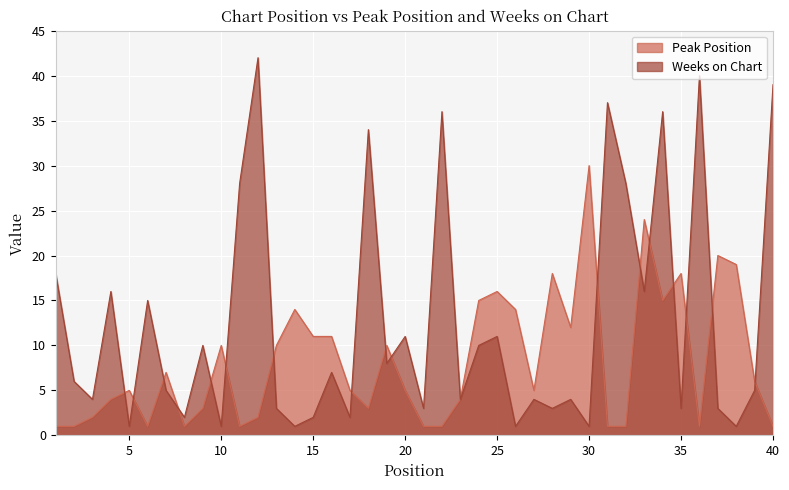

How many values in the Peak Position series exceed 5?

19